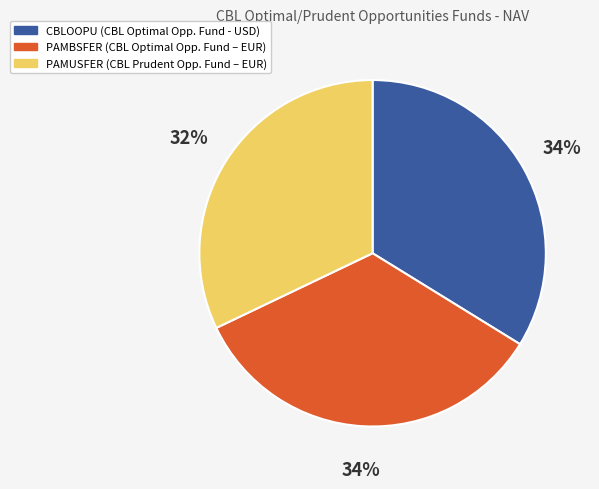

Is there any slice that represents more than half of the pie?

No